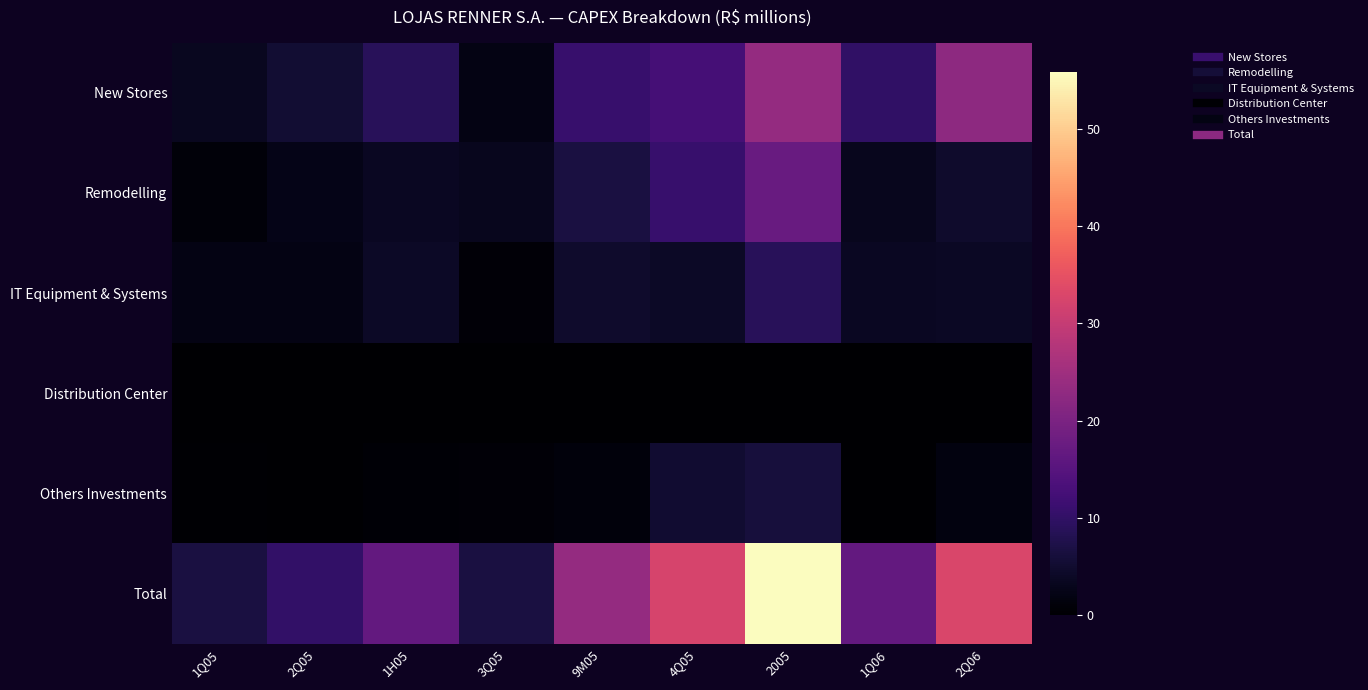

Which series has the largest range (max minus min)?

Total